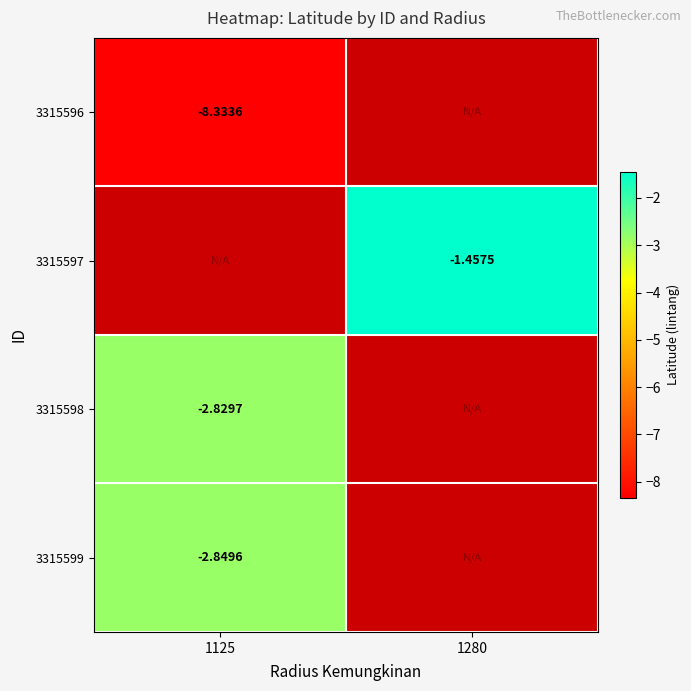

At which category does the chart reach its peak across all series?

1280